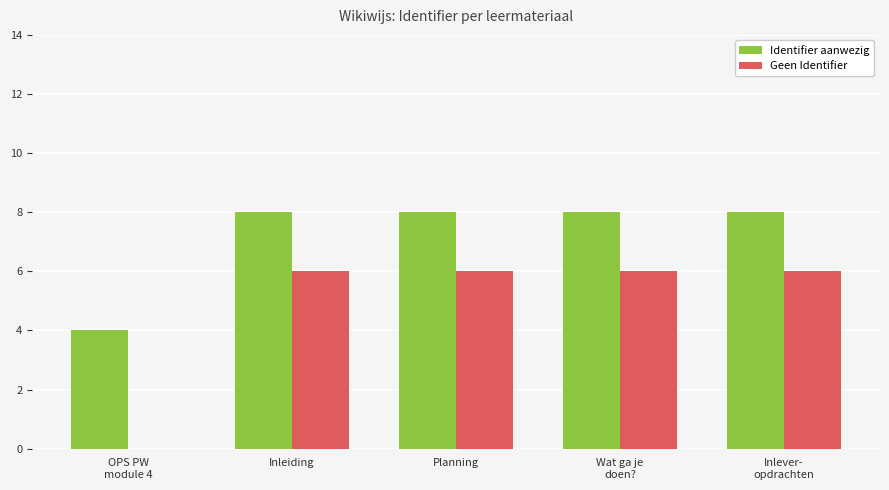

What is the difference between the Geen Identifier values at OPS PW
module 4 and Inleiding?

6